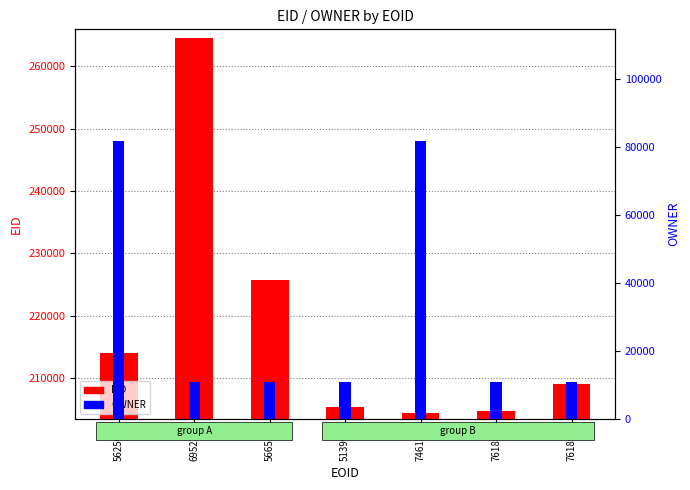

Reading left to right, transcribe all the data shown in this chart.

EID: 213971	264613	225747	205336	204443	204721	208989
OWNER: 81910	10780	10783	10787	81910	10780	10780